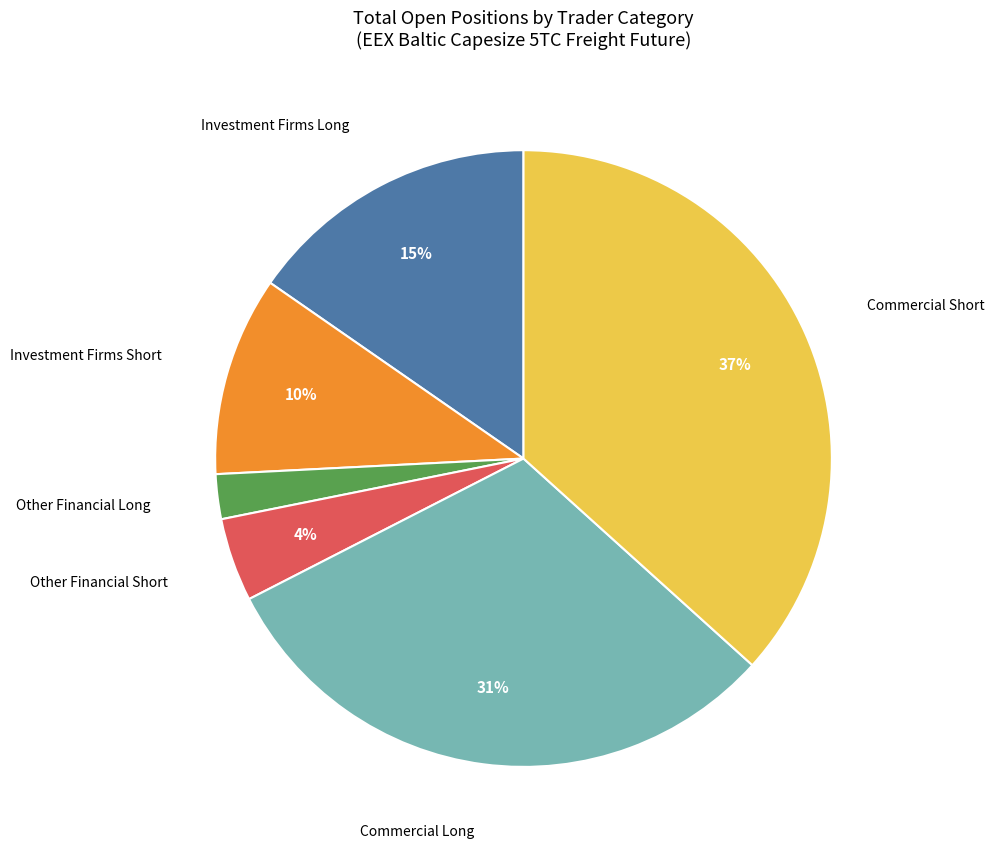

Which category has the smallest portion of the pie?

Other Financial Long